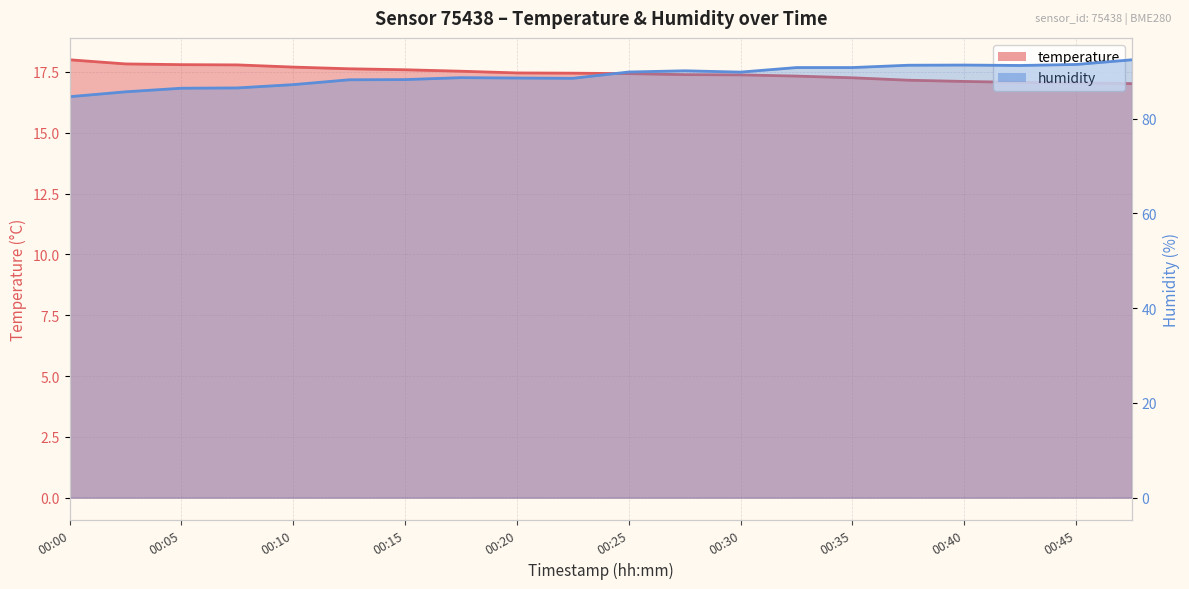

At which label is temperature closest to 17?

00:47